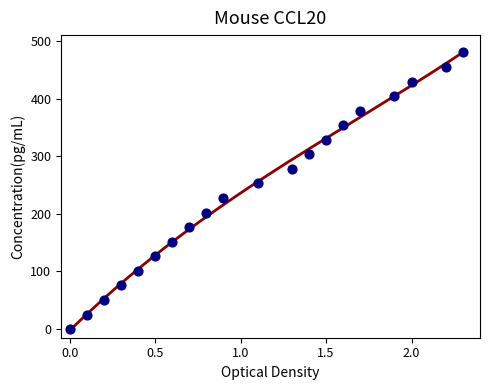

What is the range of Y values (max minus min)?

480.0